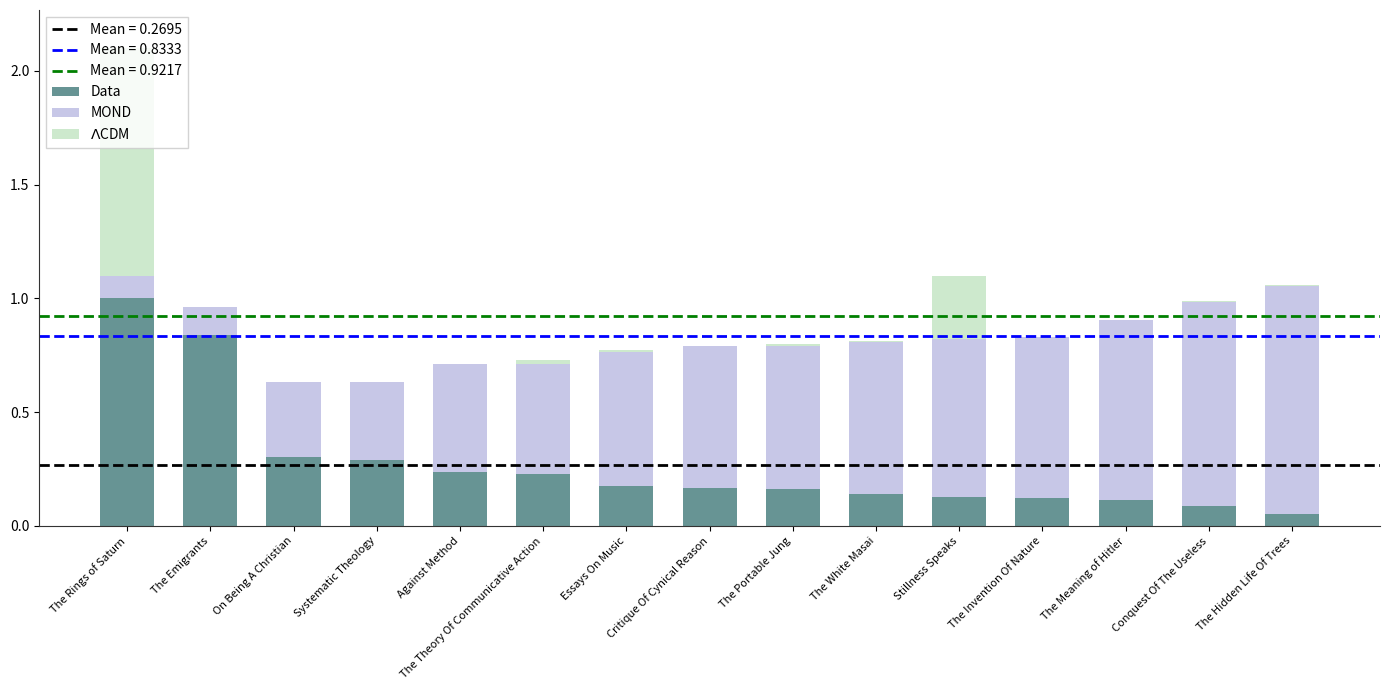

At which category is the sum across all series the highest?

The Rings of Saturn